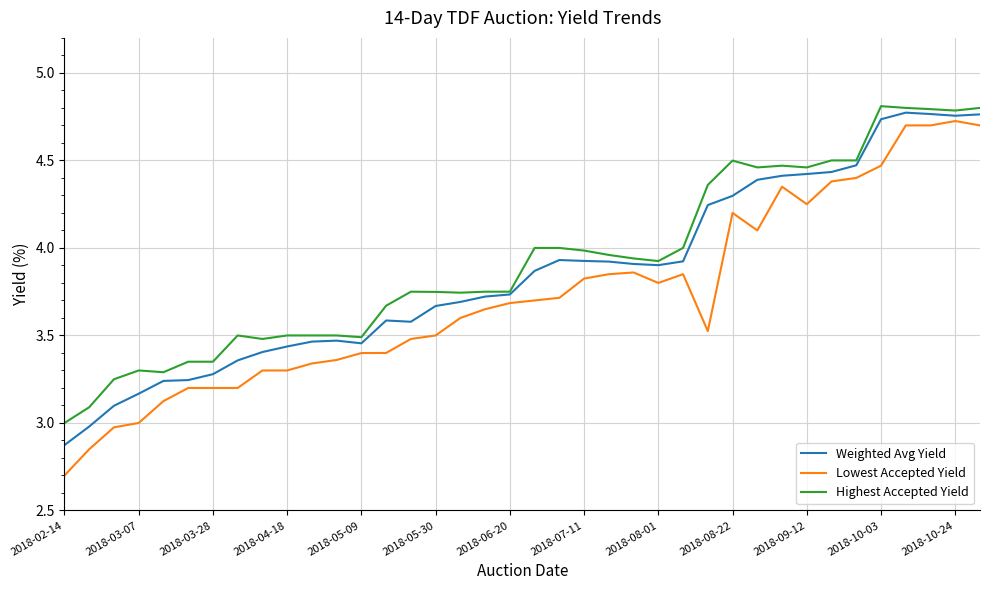

True or false: Lowest Accepted Yield and Highest Accepted Yield intersect in this chart.

False